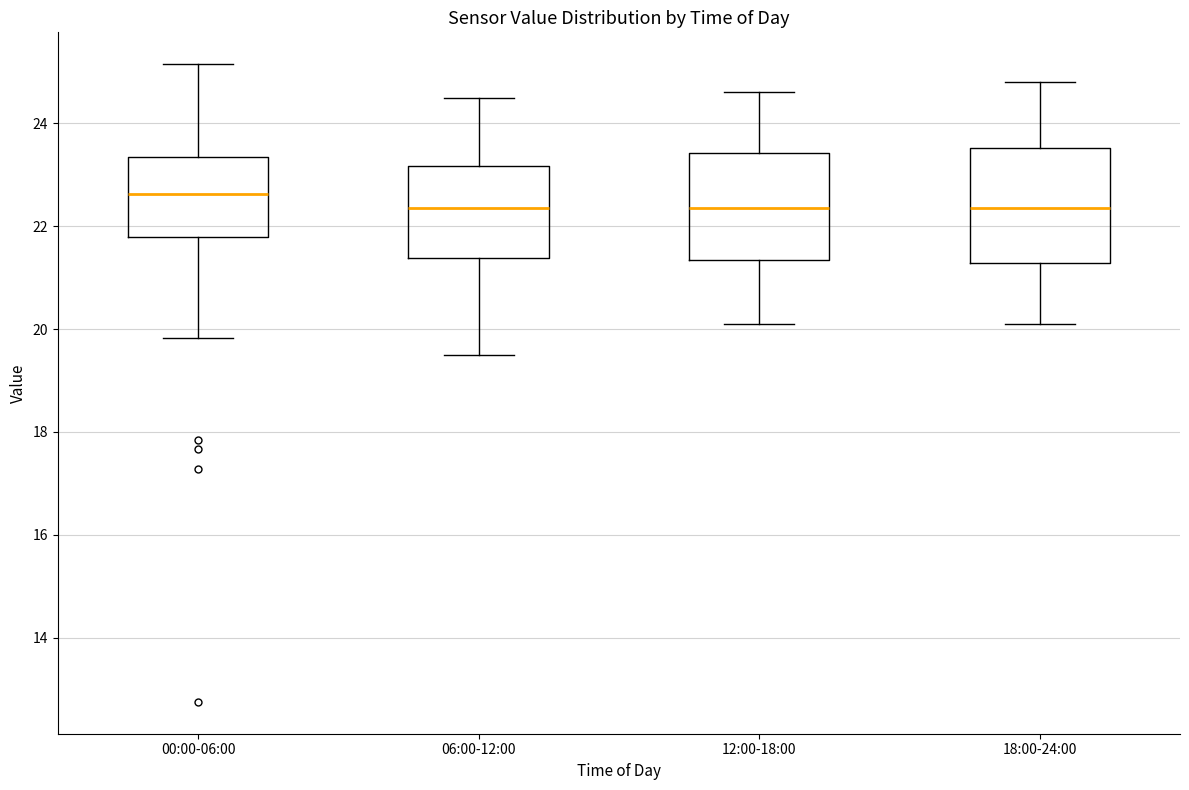

Which box has the highest median line?

00:00-06:00